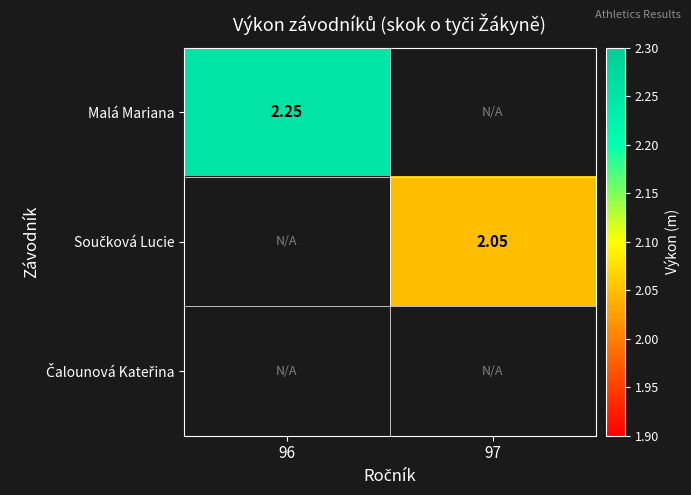

Rank the categories by Součková Lucie value from lowest to highest.

96, 97